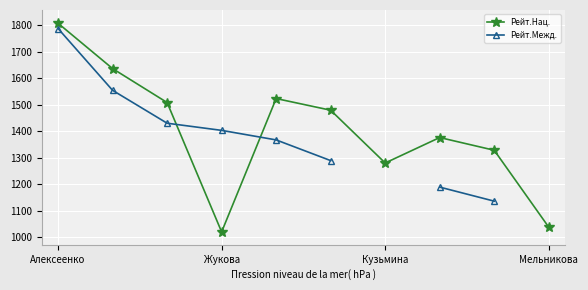

How many data points in Рейт.Нац. are above 1479?

4